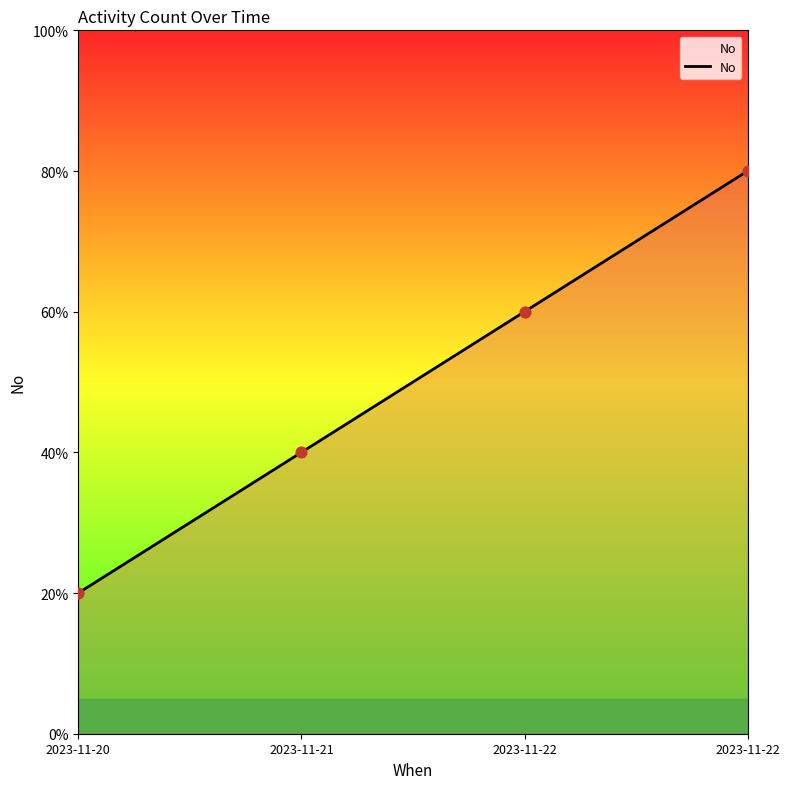

What is the change in value from 2023-11-20 to 2023-11-22?

+3